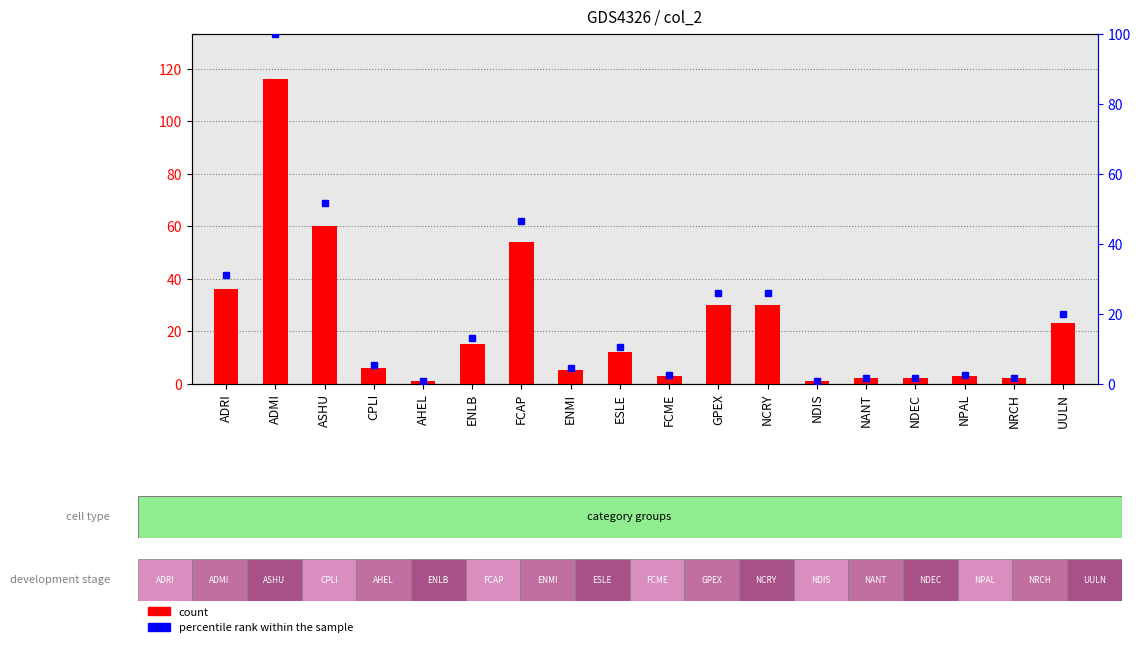

What is the maximum value shown in the chart?

116.0